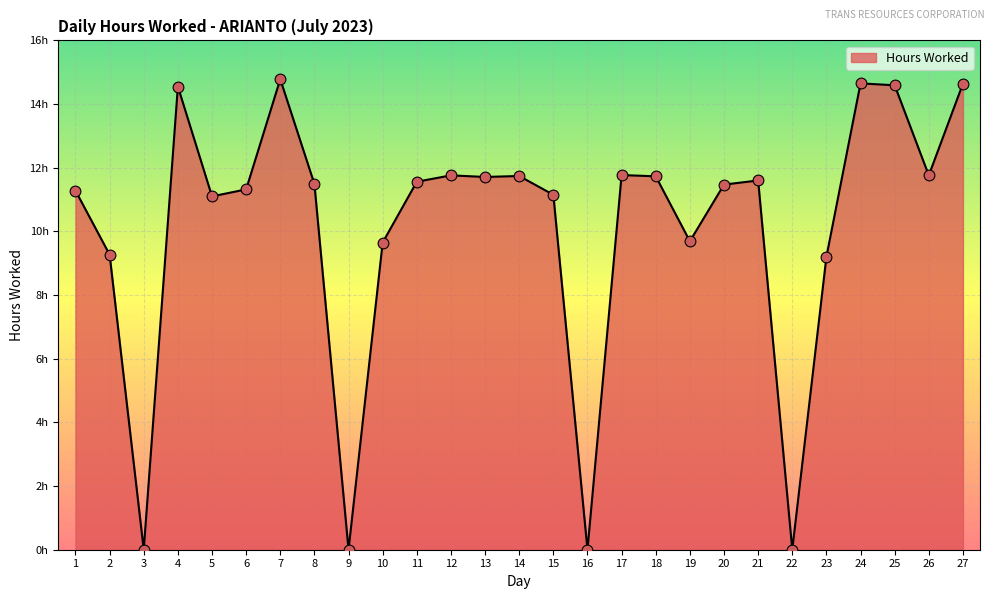

Approximately how many times larger is the value at 20 compared to 7?

0.8